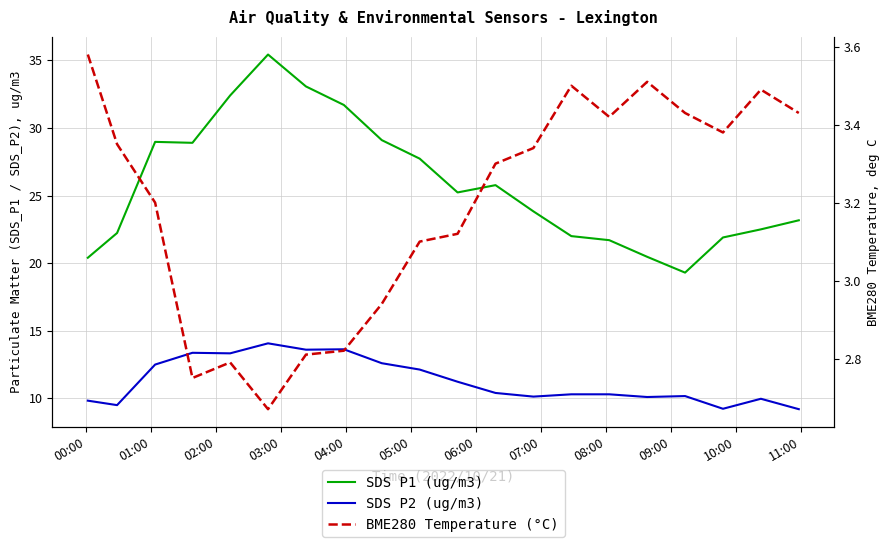

How many data points in SDS P2 (ug/m3) are less than 10?

5